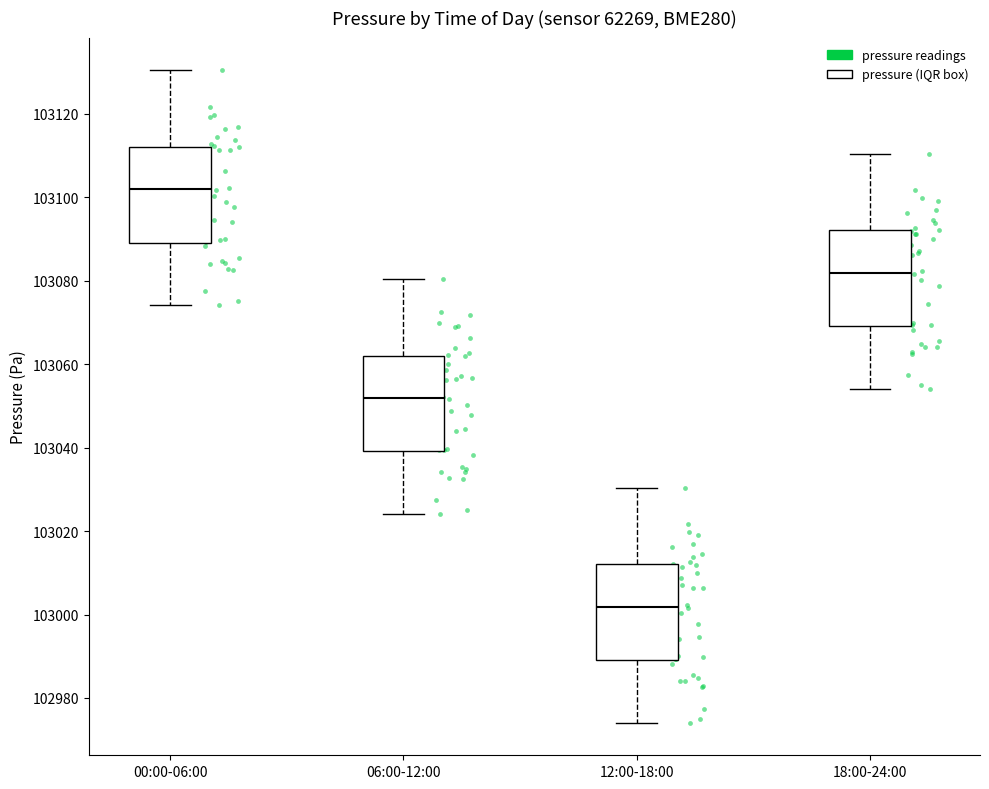

Reading left to right, transcribe this box plot: for each box, give where its median line is, the range the box spans, and where its two whiskers end, as read against the y-axis. The values are not printed on the chart, so give them approximately, as read against the axis.

00:00-06:00: median 103102, box 103090 to 103112, whiskers 103074 to 103130
06:00-12:00: median 103052, box 103040 to 103062, whiskers 103024 to 103080
12:00-18:00: median 103002, box 102990 to 103012, whiskers 102974 to 103030
18:00-24:00: median 103082, box 103070 to 103092, whiskers 103054 to 103110